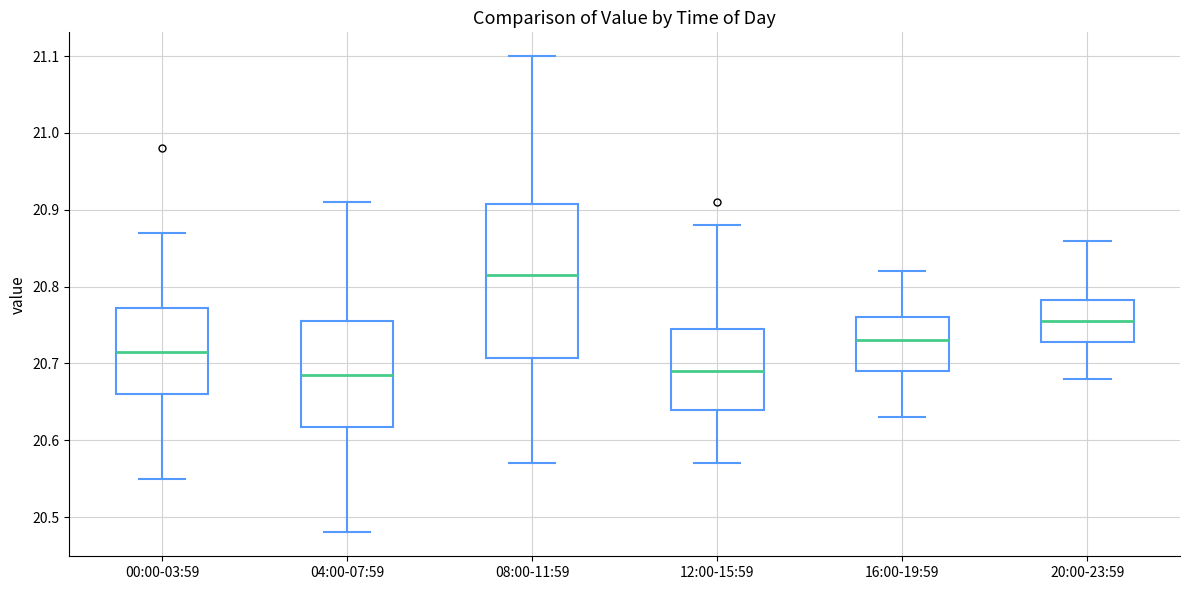

Where is the upper edge of the box for 08:00-11:59 on the y-axis? The values are not printed on the chart, so give them approximately, as read against the axis.

20.91